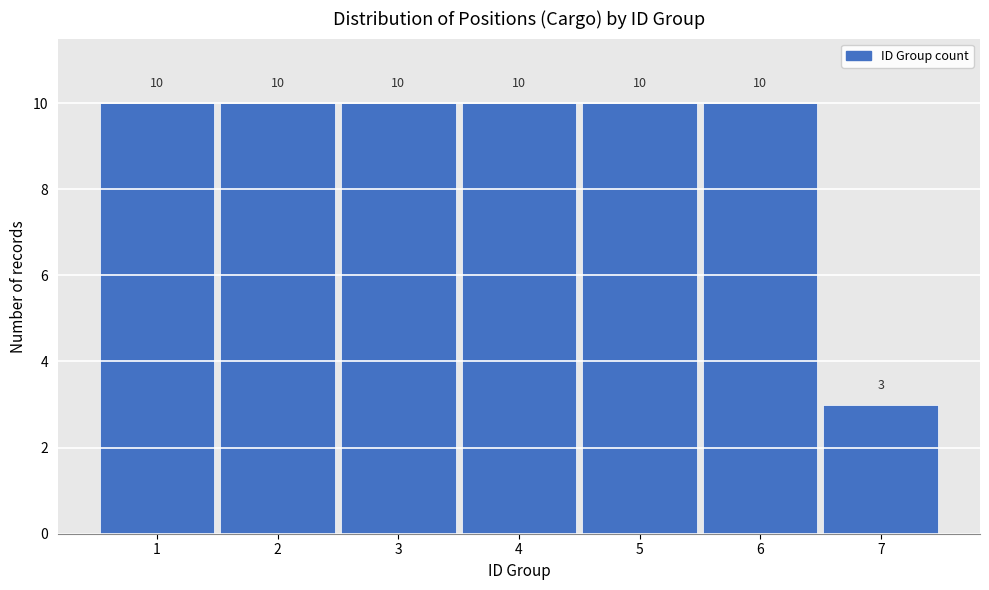

Reading left to right, list every bar in this chart as the range it spans on the x-axis followed by its height.

0.5 to 1.5: 10
1.5 to 2.5: 10
2.5 to 3.5: 10
3.5 to 4.5: 10
4.5 to 5.5: 10
5.5 to 6.5: 10
6.5 to 7.5: 3